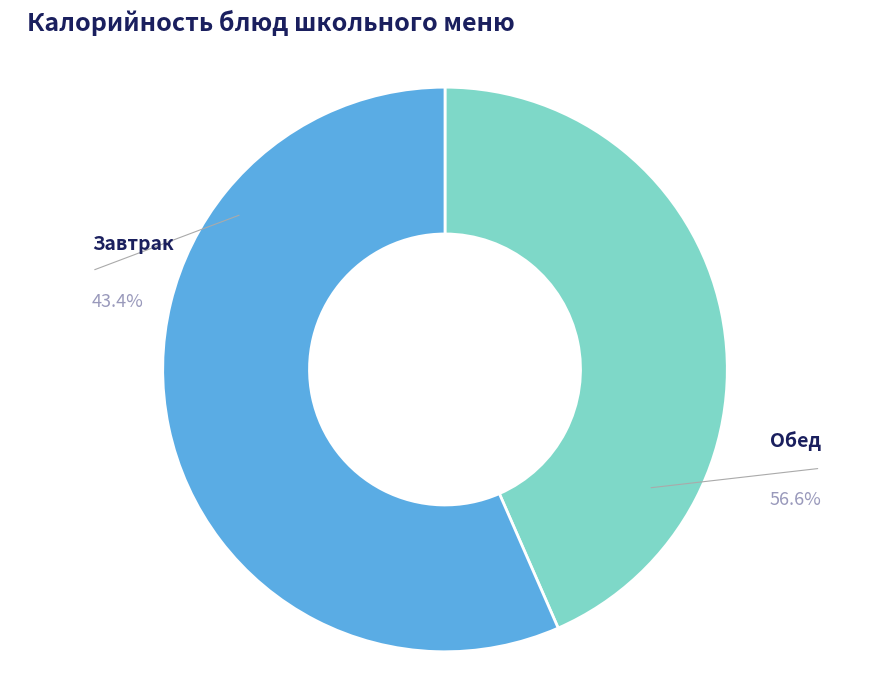

Is it true that Салат из моркови с сахаром is 13% of the pie?

False